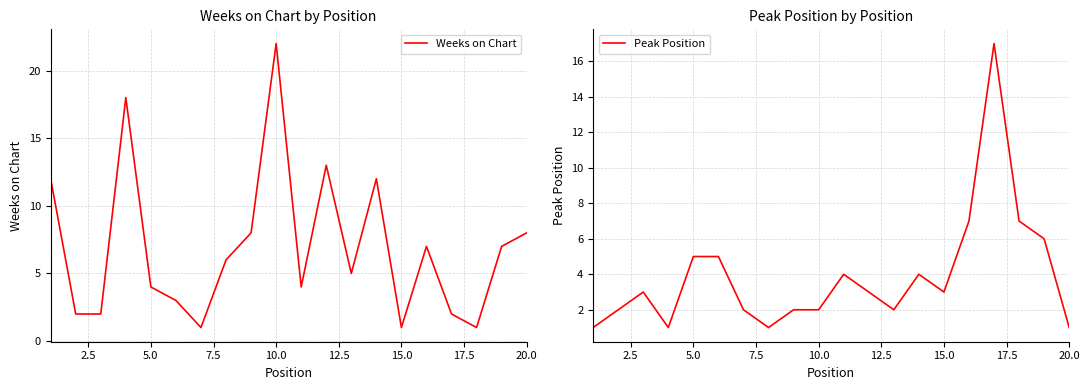

What are all the series names shown in the legend?

Weeks on Chart, Peak Position